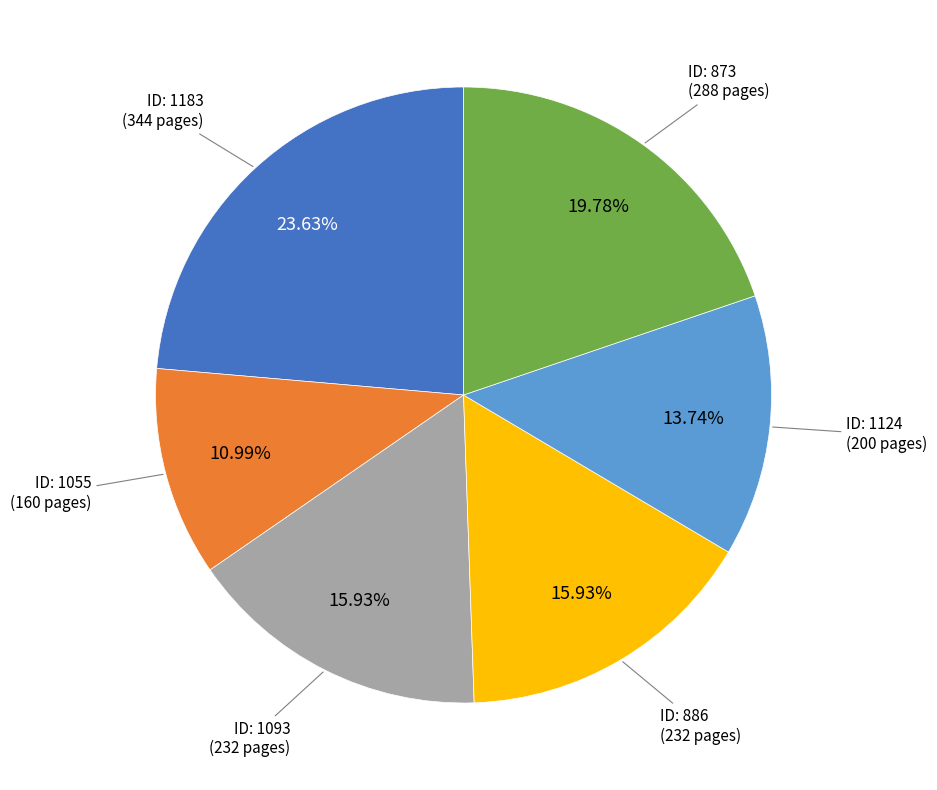

Is there any slice that represents more than half of the pie?

No